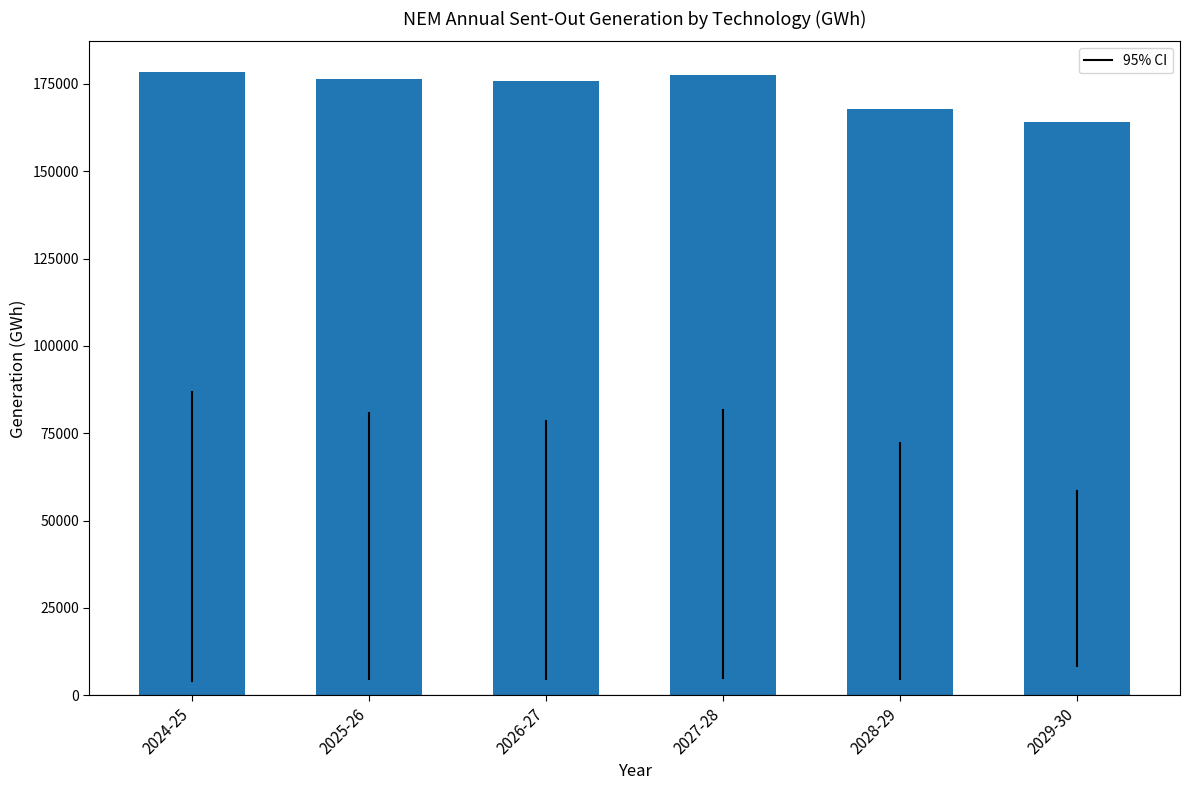

What is the ratio of the value at 2029-30 to the value at 2025-26?

0.9